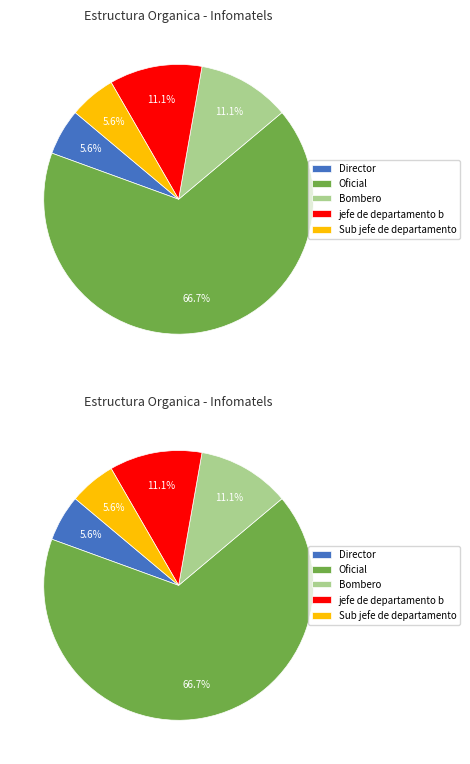

What is the total percentage of Oficial and Bombero?

77.8%